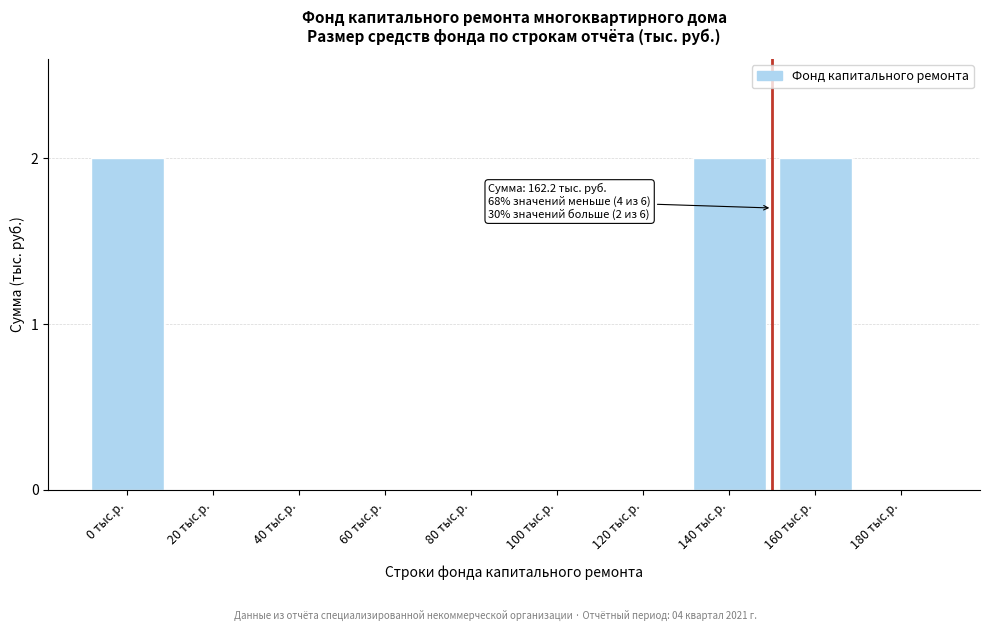

Reading left to right, extract all data points from this chart.

0 тыс.р.=2	20 тыс.р.=0	40 тыс.р.=0	60 тыс.р.=0	80 тыс.р.=0	100 тыс.р.=0	120 тыс.р.=0	140 тыс.р.=2	160 тыс.р.=2	180 тыс.р.=0